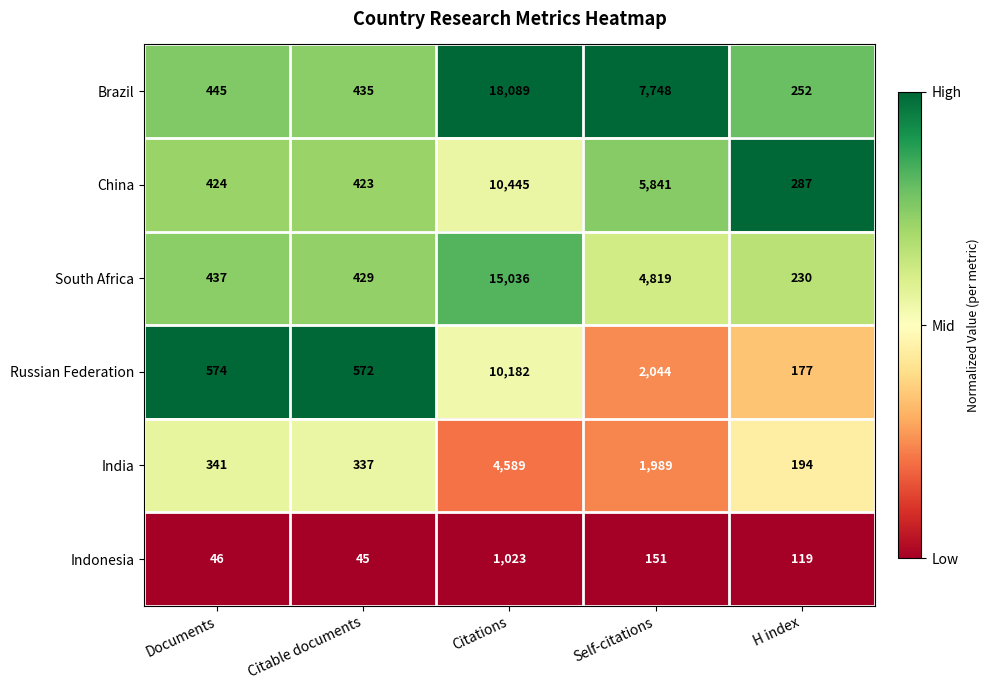

What is the spread (max minus min) of values at H index?

168